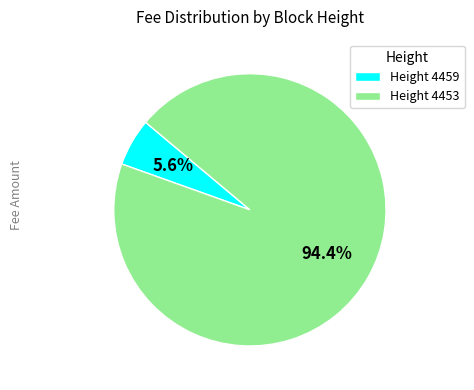

Which has a higher value, Height 4453 or Height 4459?

Height 4453